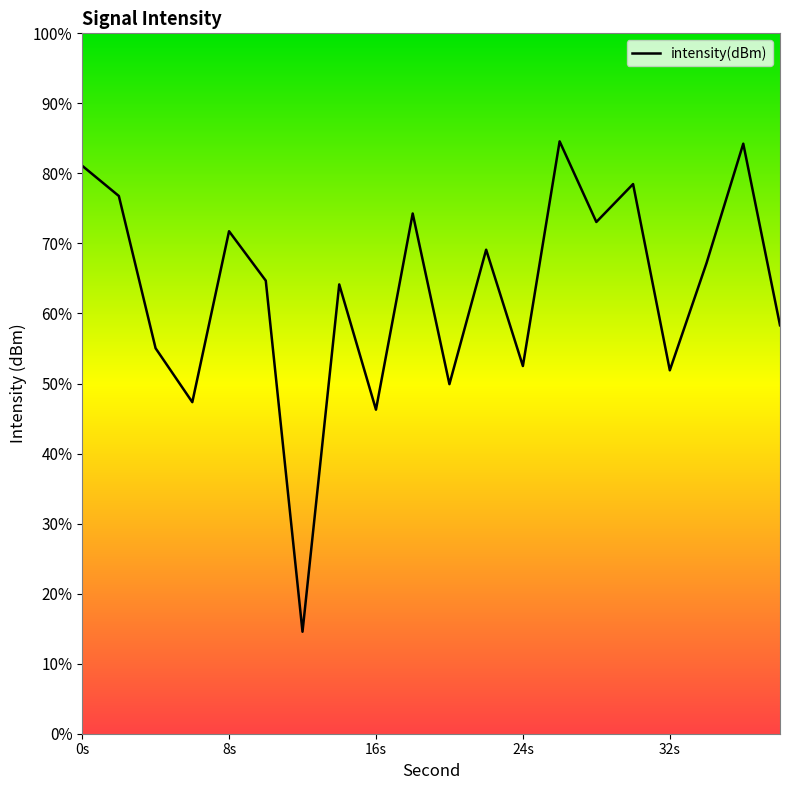

List the labels in order of value, largest first.

26, 36, 0, 30, 2, 18, 28, 8, 22, 34, 10, 14, 38, 4, 24, 32, 20, 6, 16, 12